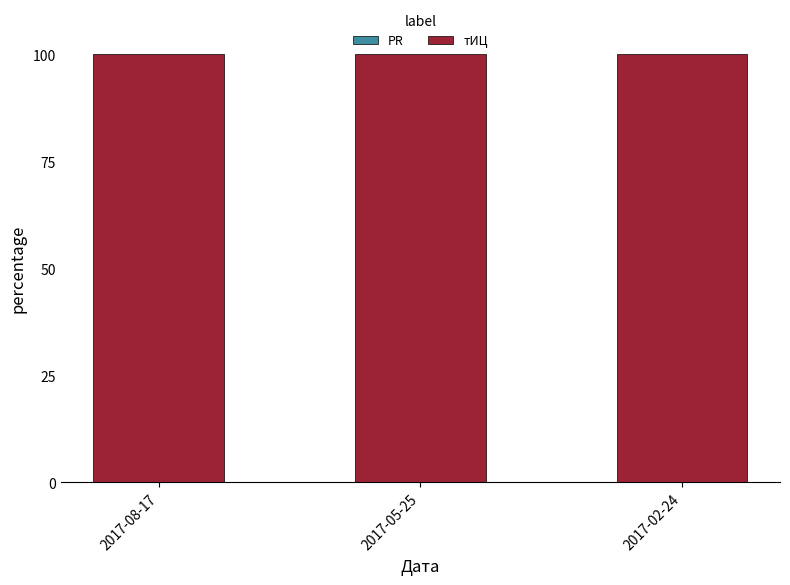

How many categories are shown in the chart?

3